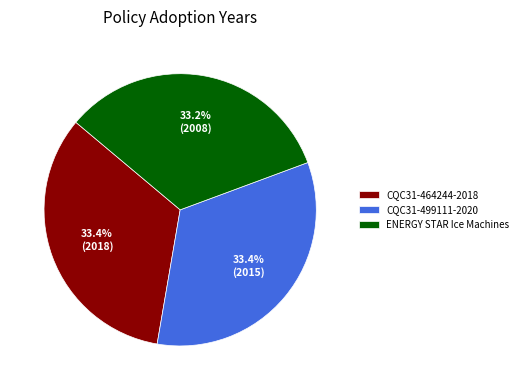

Is there any slice that represents more than half of the pie?

No